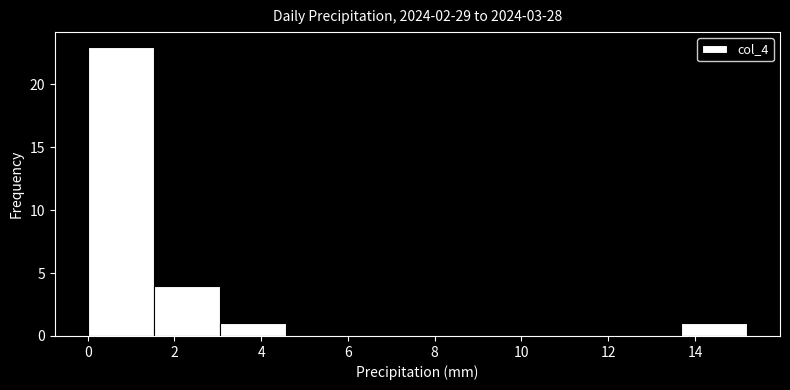

Reading left to right, transcribe this chart: for each bar, give the range it covers on the x-axis and its height. Neither the bar edges nor the heights are printed on the chart, so give them approximately, as read against the axes.

0.00 to 1.52: 23
1.52 to 3.04: 4
3.04 to 4.56: 1
4.56 to 6.08: 0
6.08 to 7.60: 0
7.60 to 9.12: 0
9.12 to 10.64: 0
10.64 to 12.16: 0
12.16 to 13.68: 0
13.68 to 15.20: 1